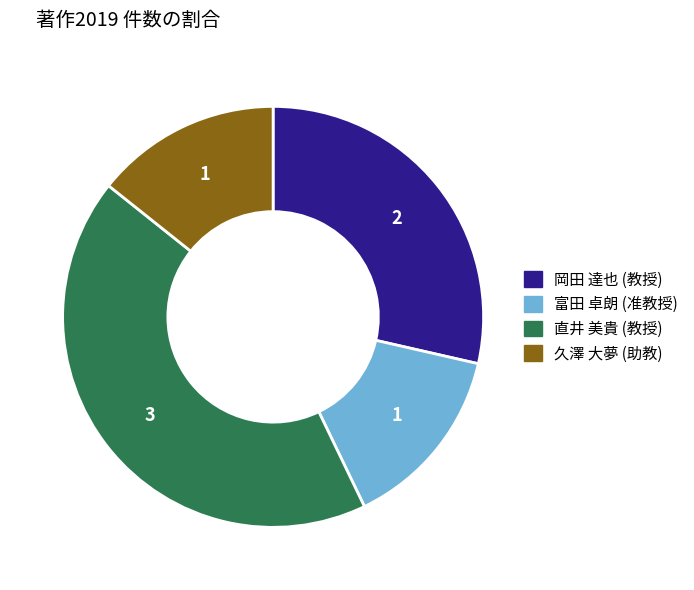

What is the largest slice in the pie chart?

直井 美貴 (教授)